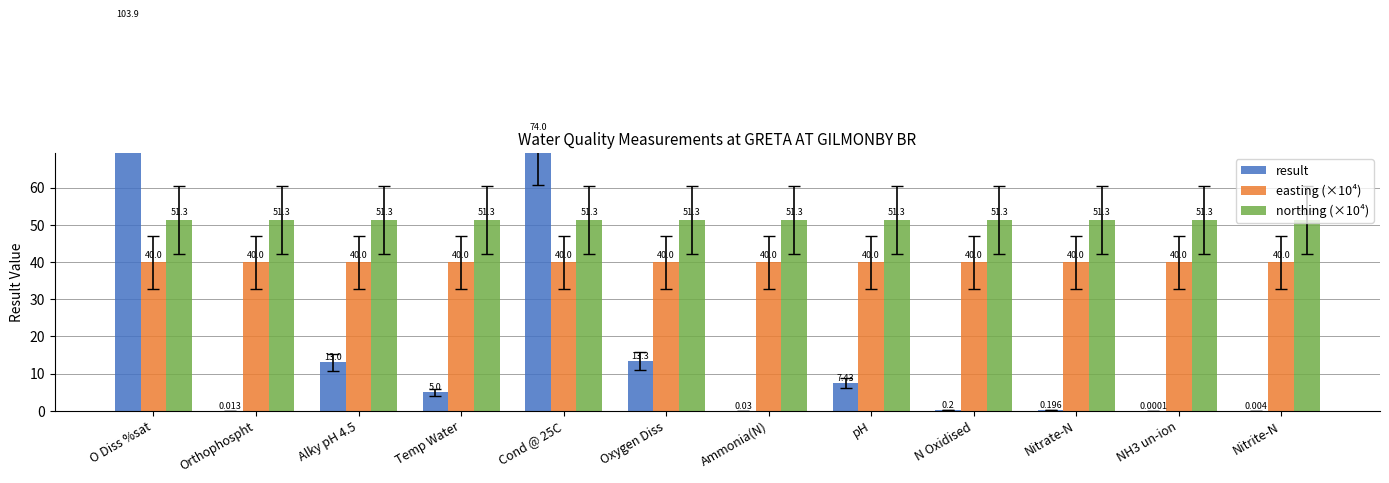

How many distinct data groups are displayed?

3